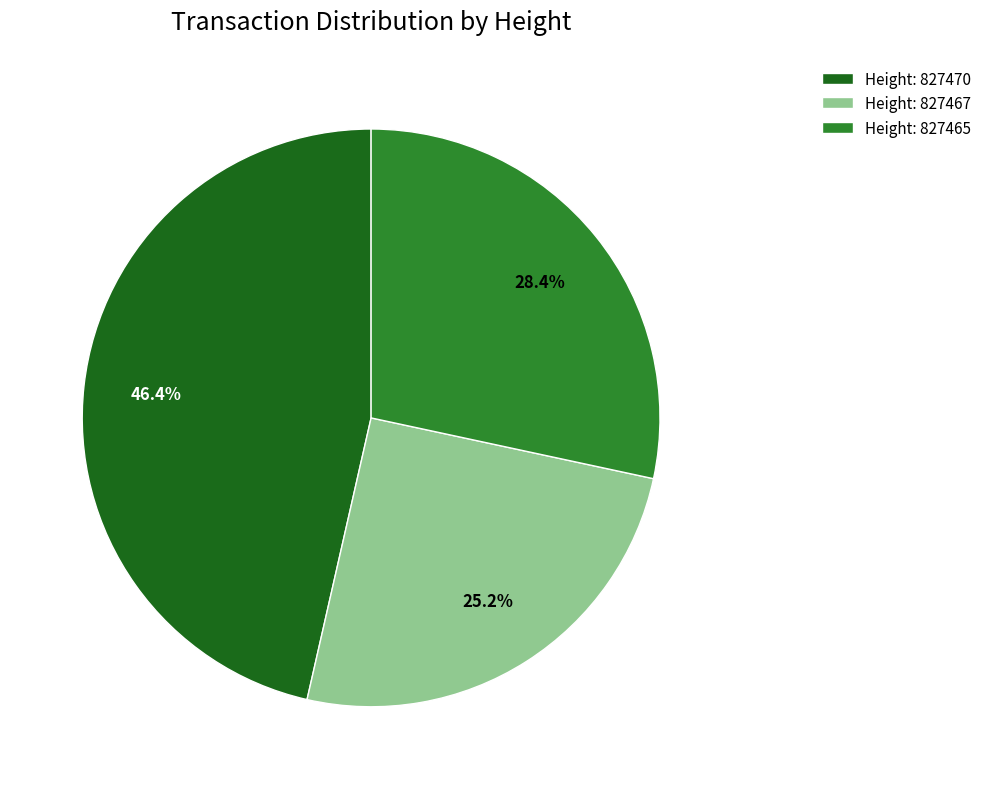

What is the total percentage of Height: 827467 and Height: 827470?

71.6%